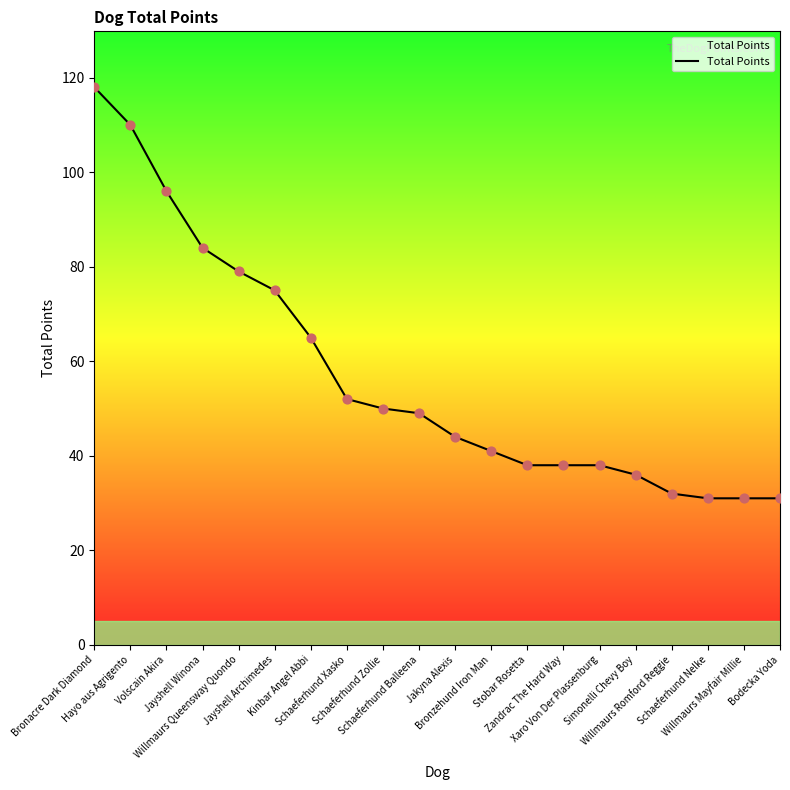

What is the change in value from Zandrac The Hard Way to Schaeferhund Nelke?

-7